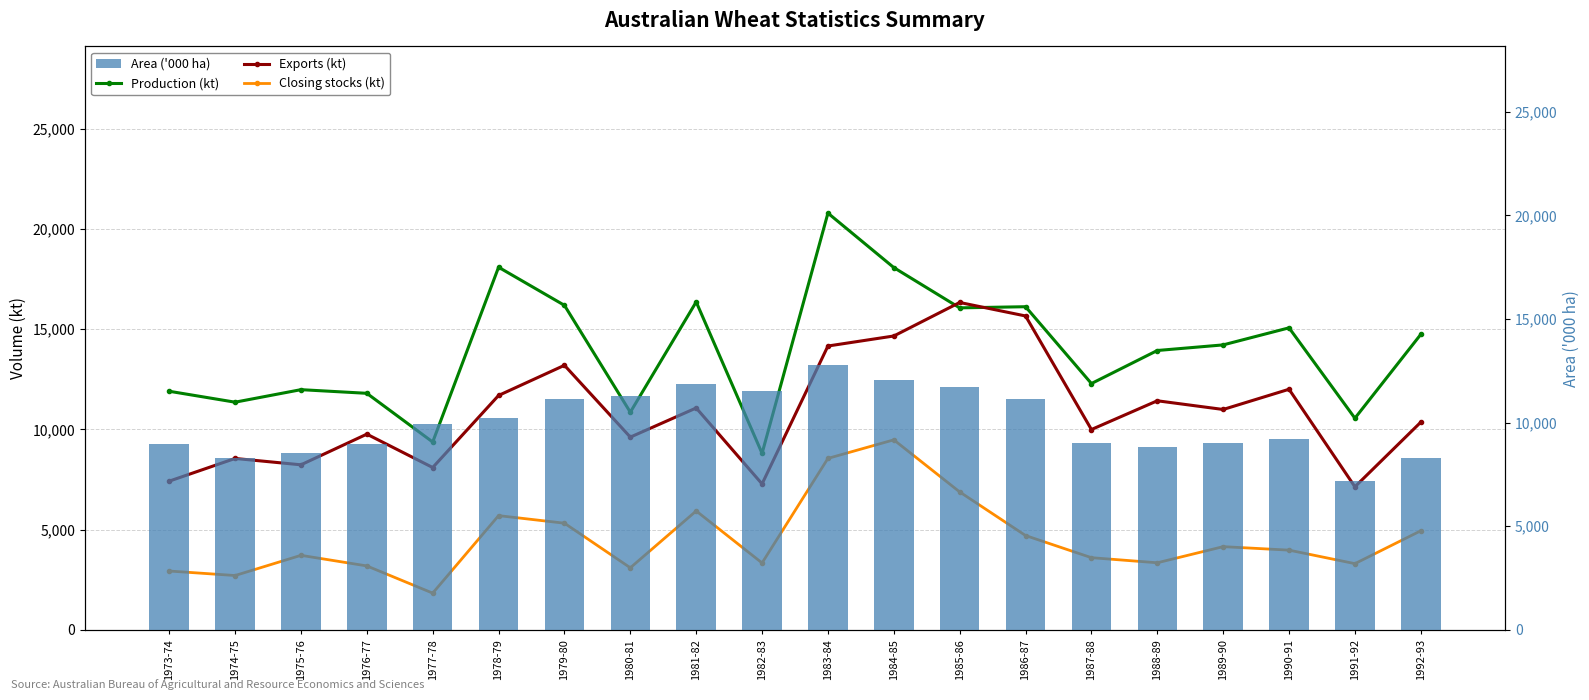

Are the bars grouped side by side (vs. stacked)?

Yes